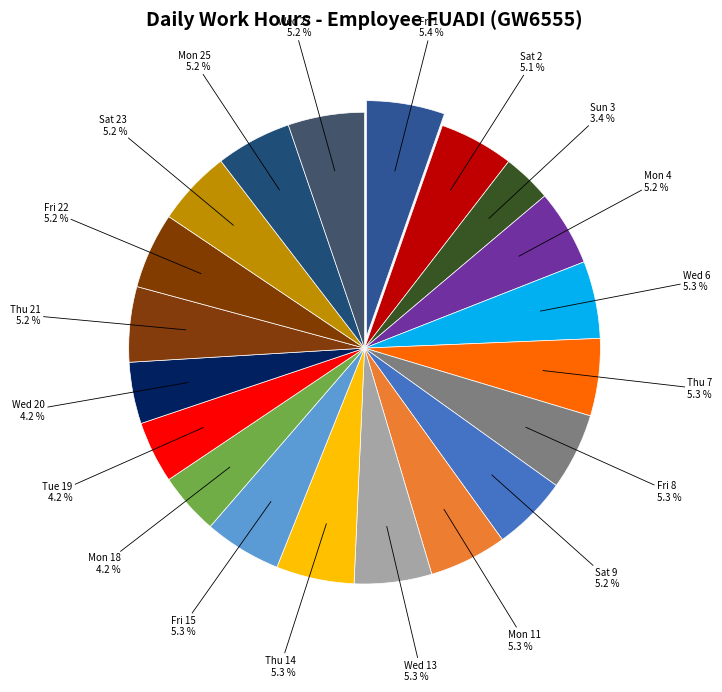

Count the number of slices in the pie.

20